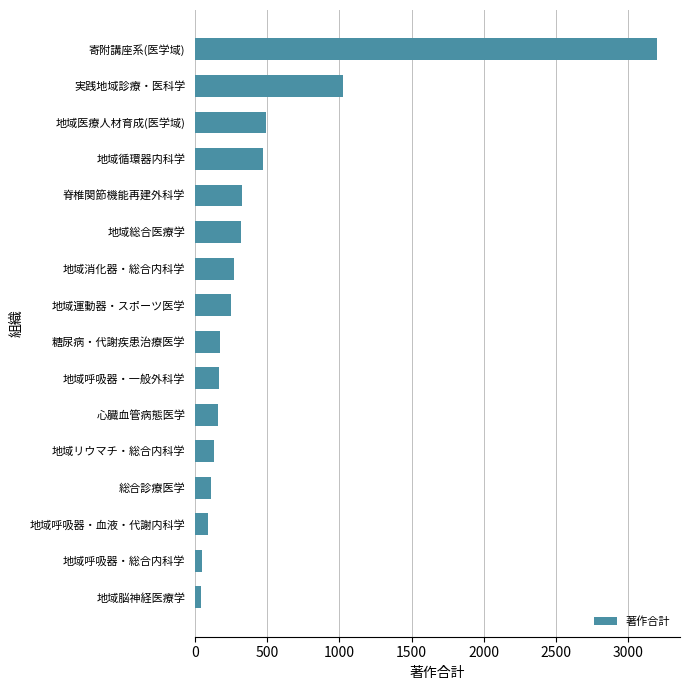

What is the change in value from 地域呼吸器・血液・代謝内科学 to 地域循環器内科学?

+386